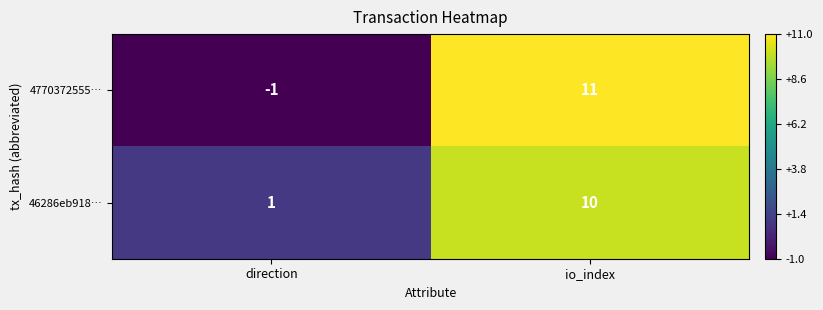

The 4770372555… series shows -1 at direction. True or false?

True